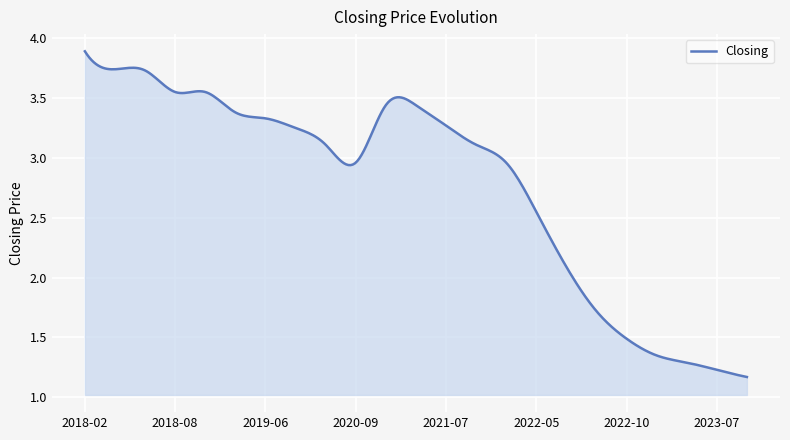

How many lines are shown in the chart?

1